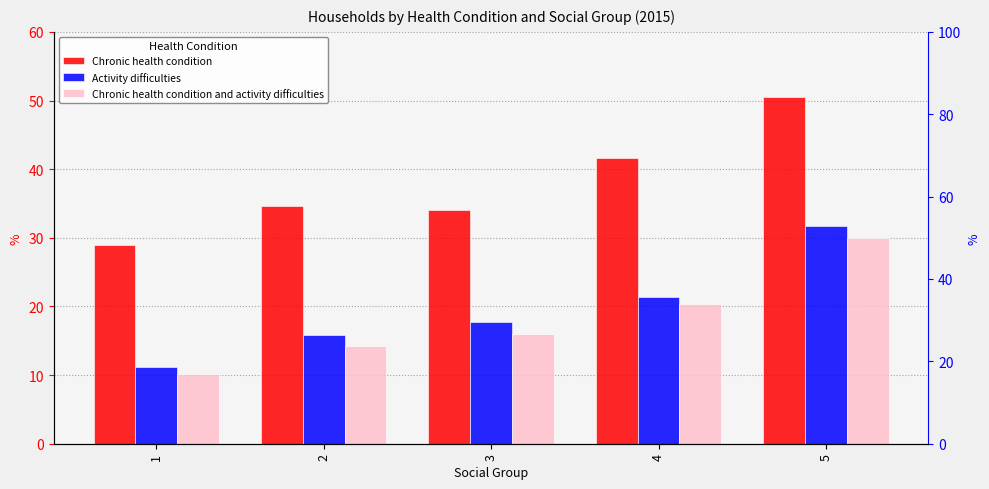

What is the sum of all Chronic health condition values?

189.8